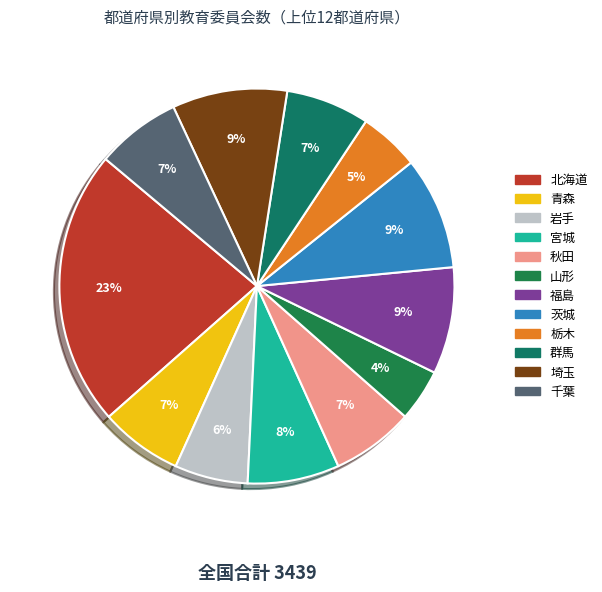

What percentage is the 岩手 slice, to the nearest percent?

6%